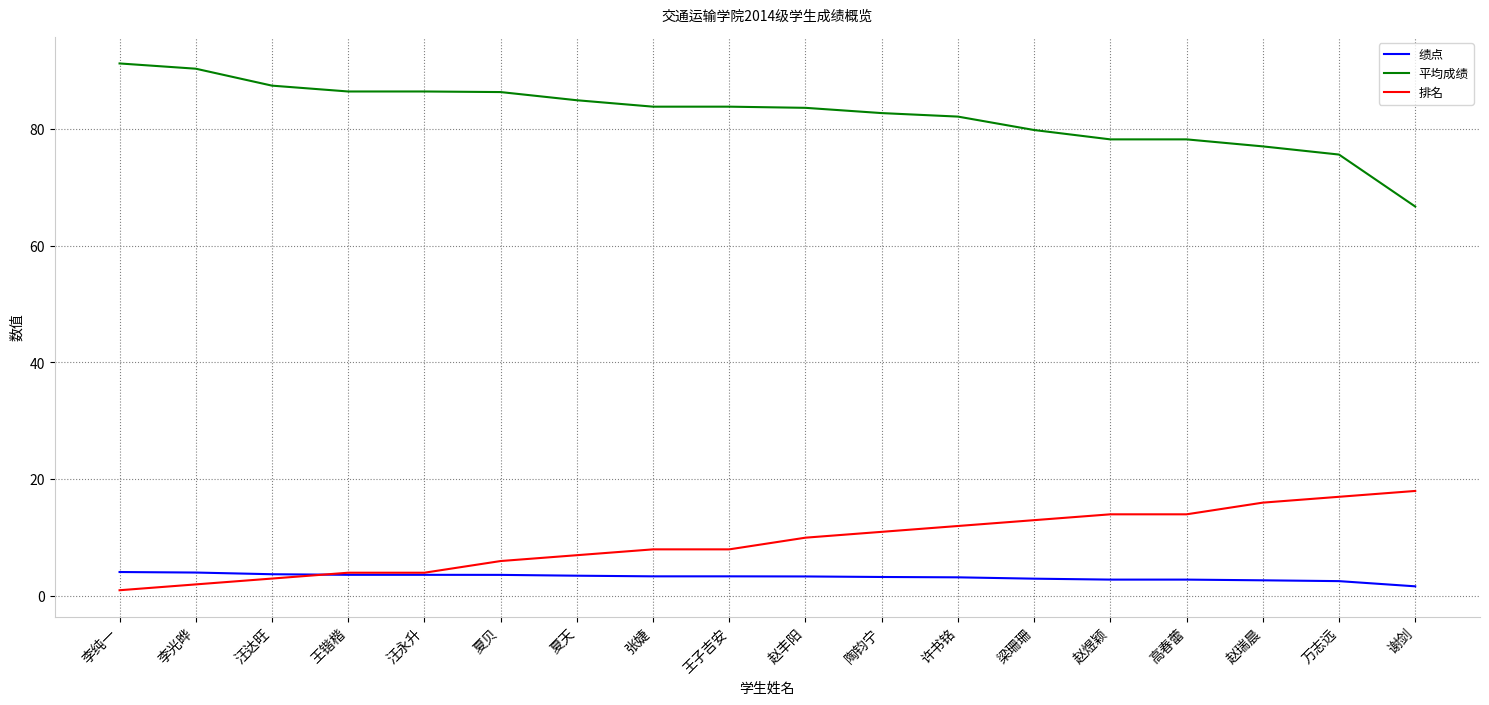

What position from the right is 李纯一?

18